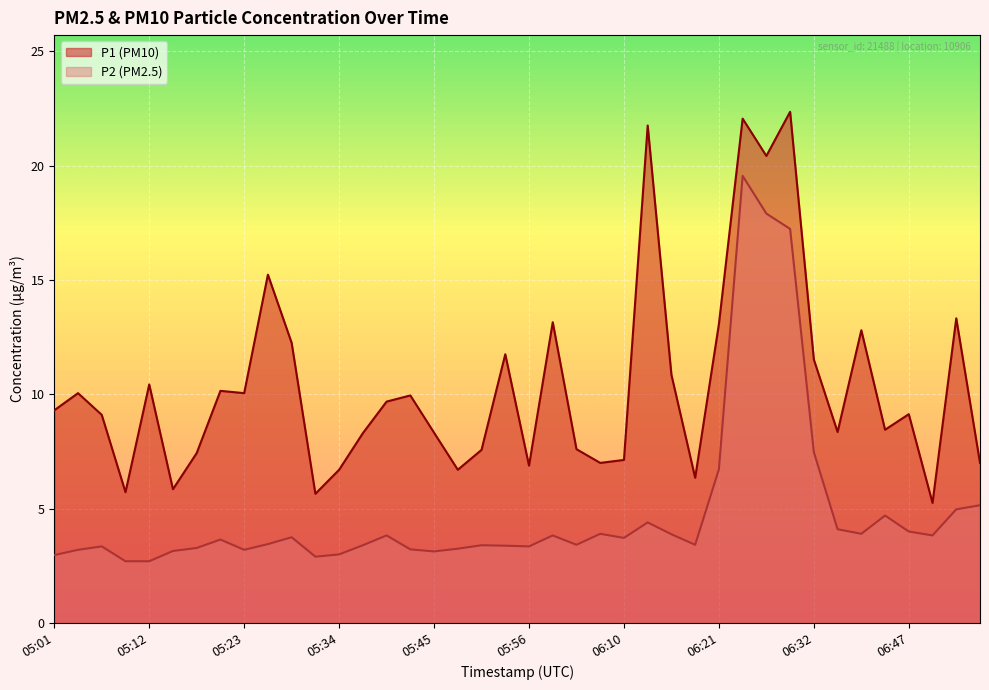

What is the maximum value shown in the chart?

22.4